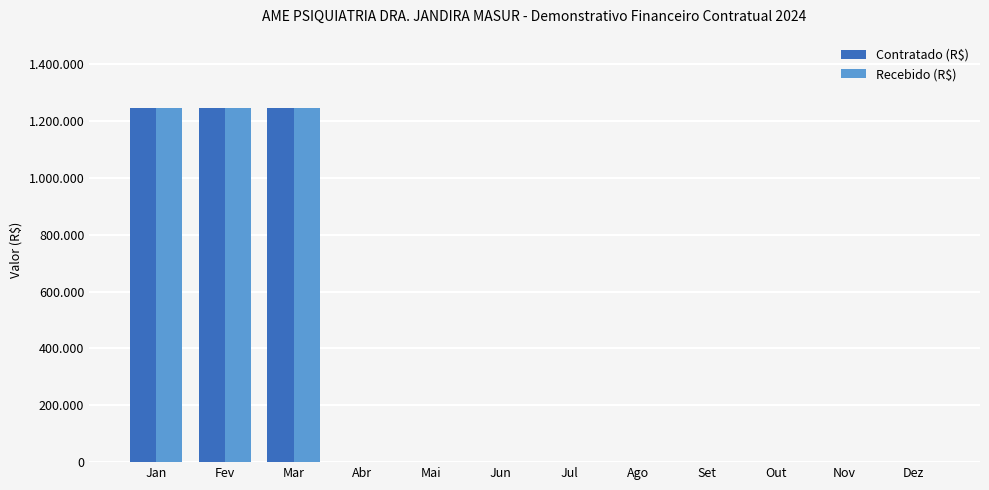

True or false: Contratado (R$) has a value of 0 at Ago.

True